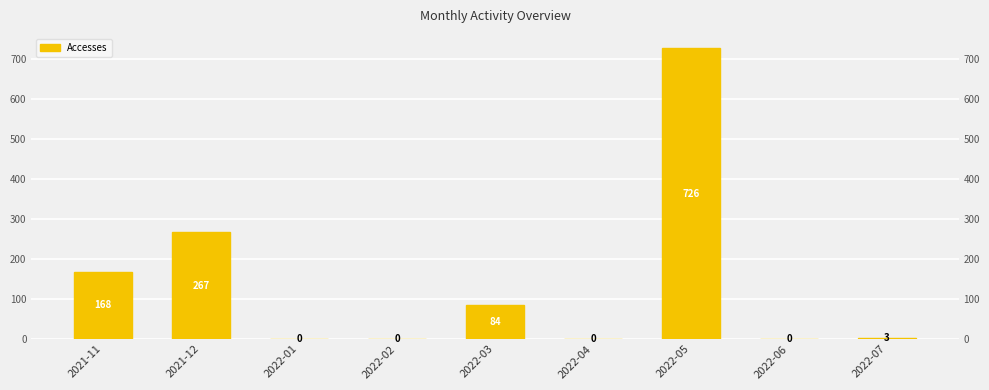

How many bars are there in total?

9